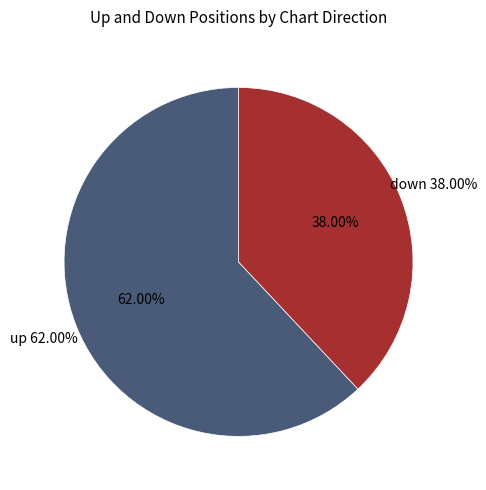

What is the change in value from up to down?

-24